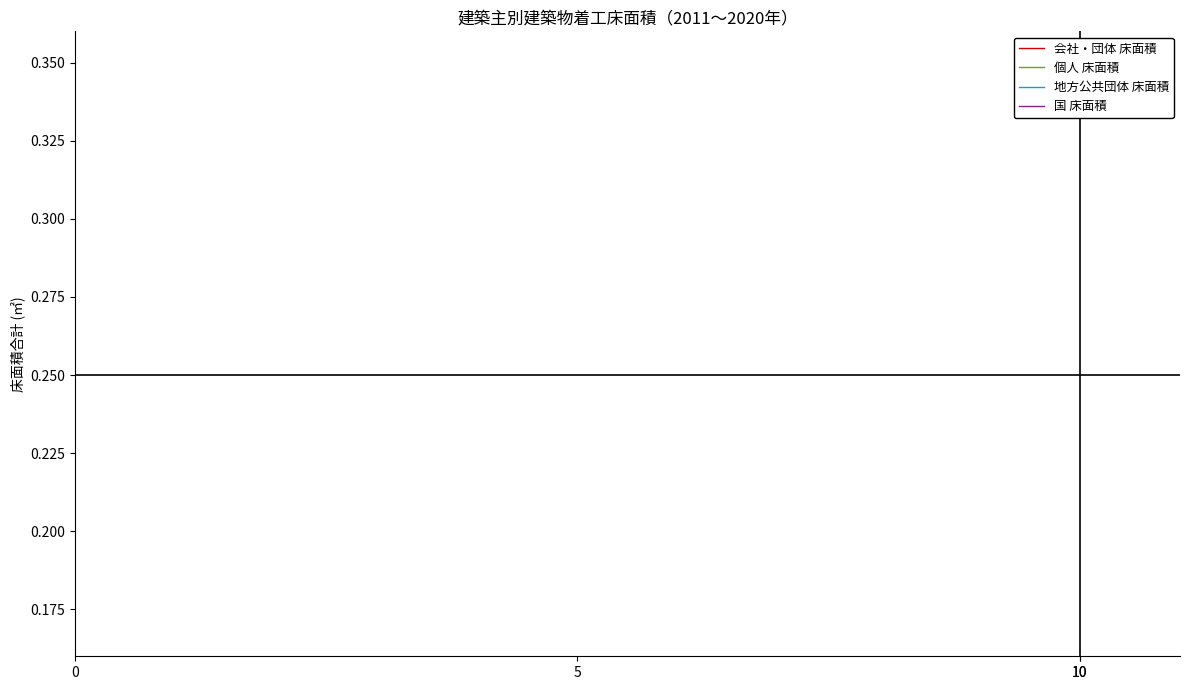

True or false: 個人 床面積 and 国 床面積 intersect in this chart.

False